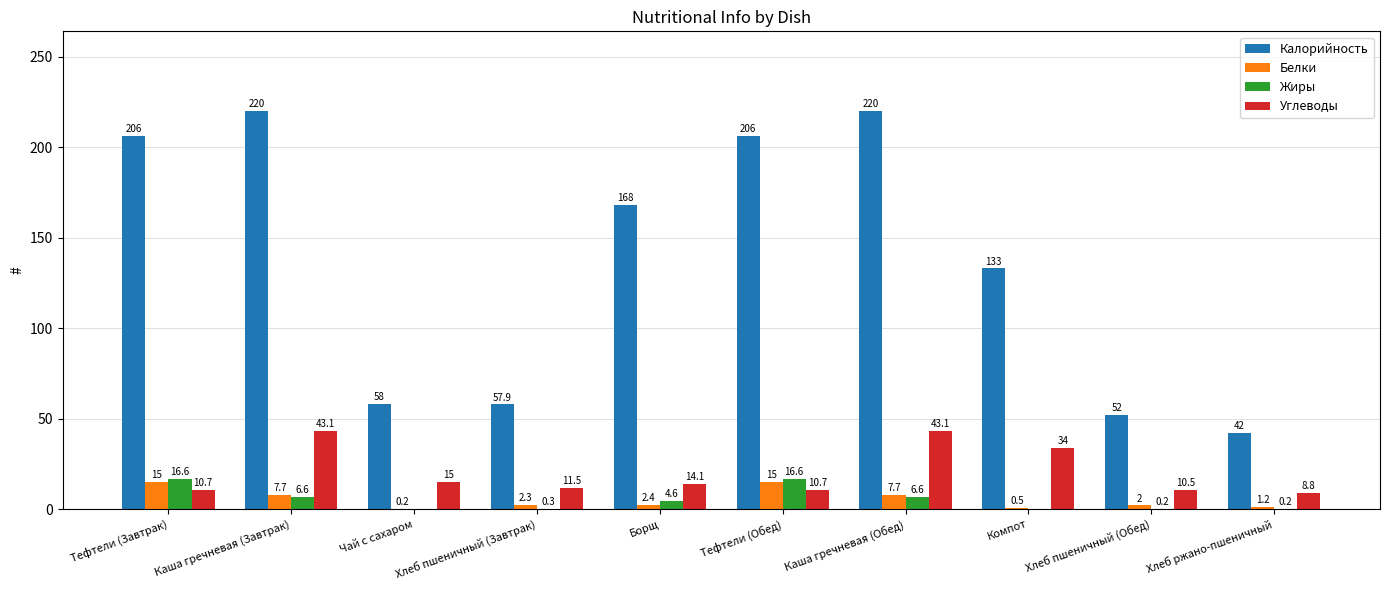

What is the spread (max minus min) of values at Чай с сахаром?

58.0